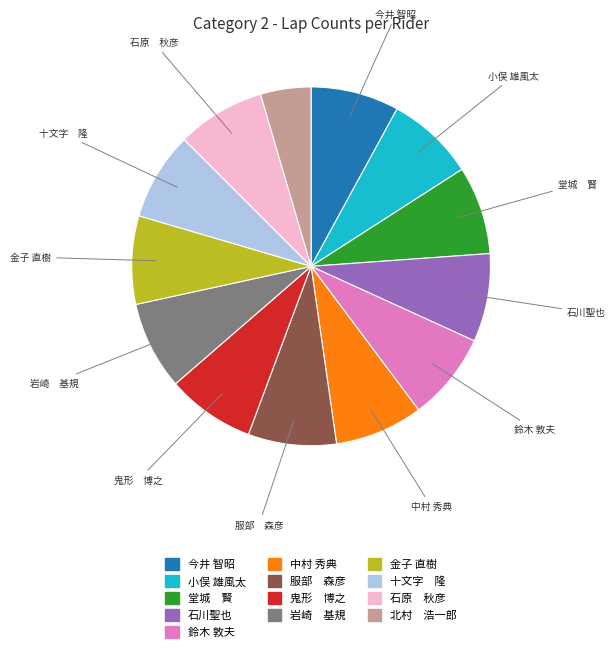

Which slice is the smallest?

北村 浩一郎